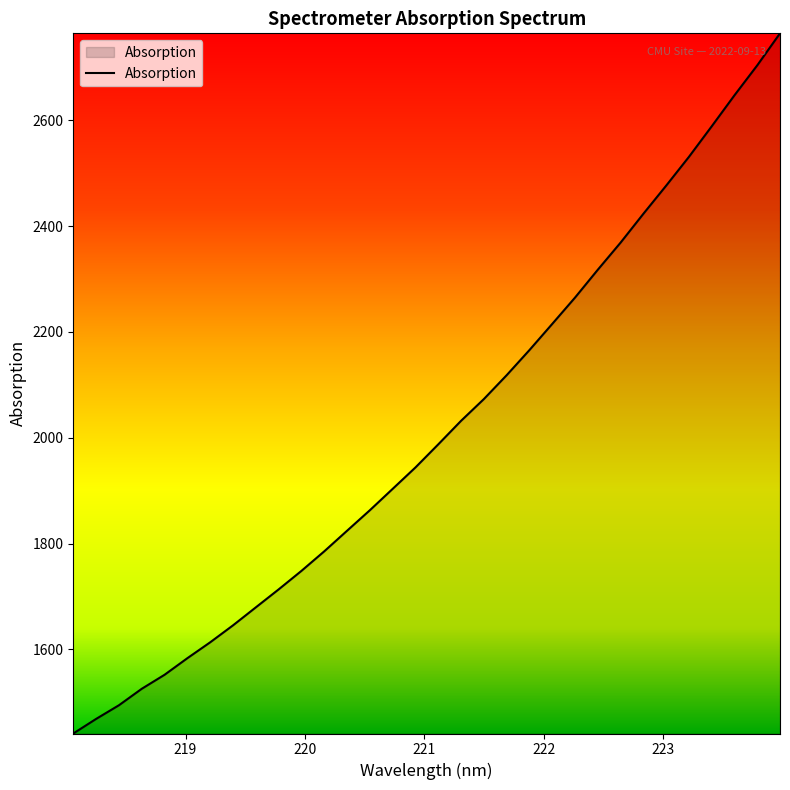

Does the chart have visible grid lines?

No